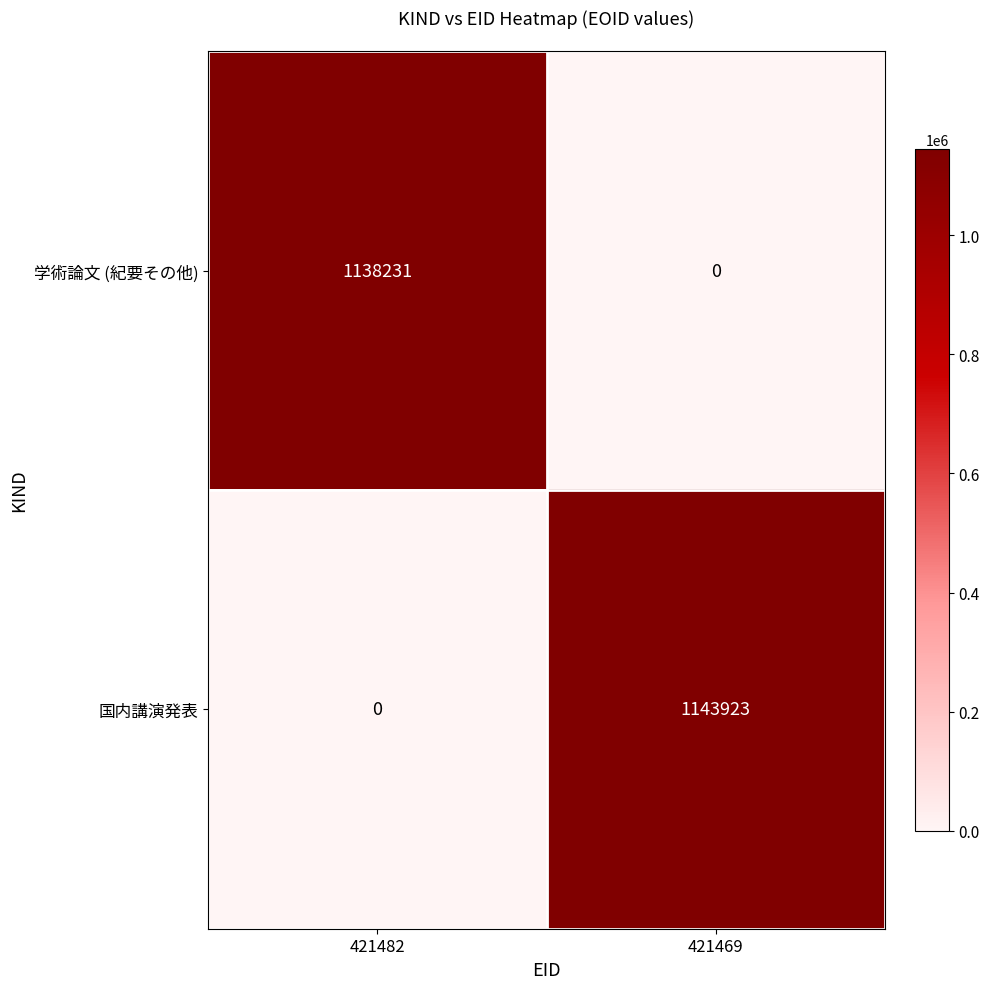

What is the sum of all 学術論文 (紀要その他) values?

1138231